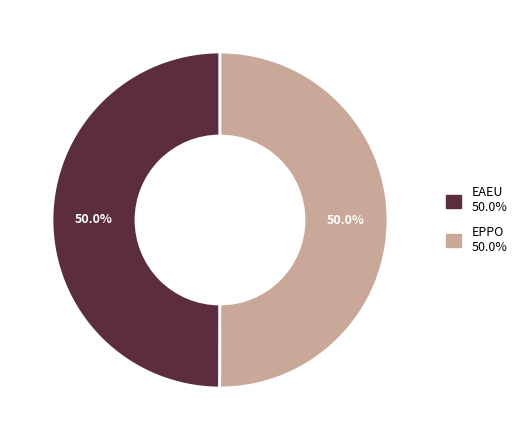

The EPPO slice represents 39% of the pie. True or false?

False